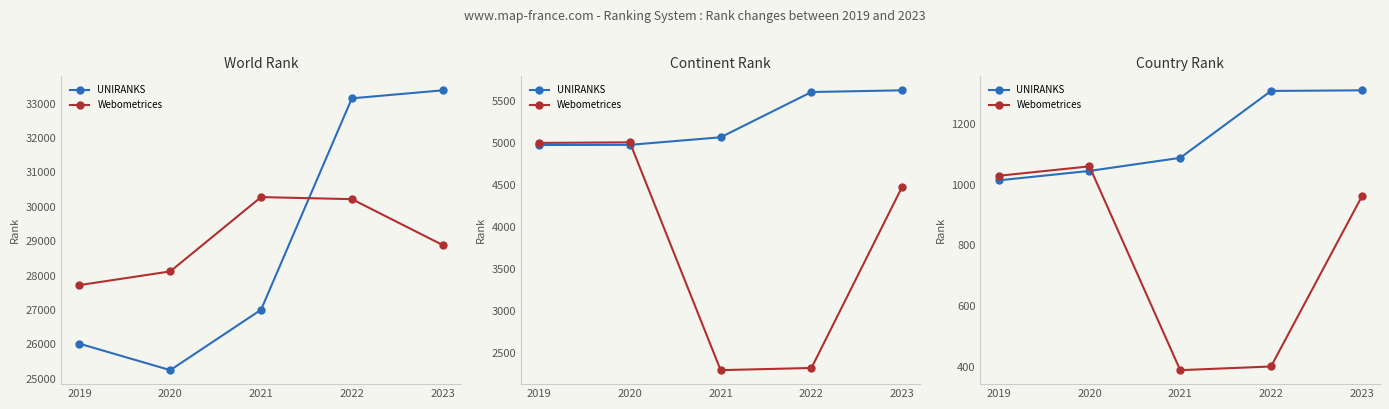

Rank the series at 2020 from highest to lowest value.

Webometrices, UNIRANKS